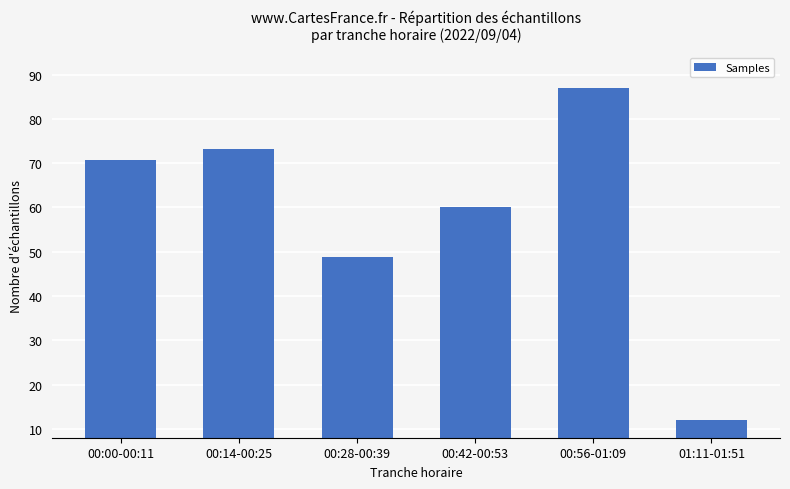

Count the number of data series in this chart.

1